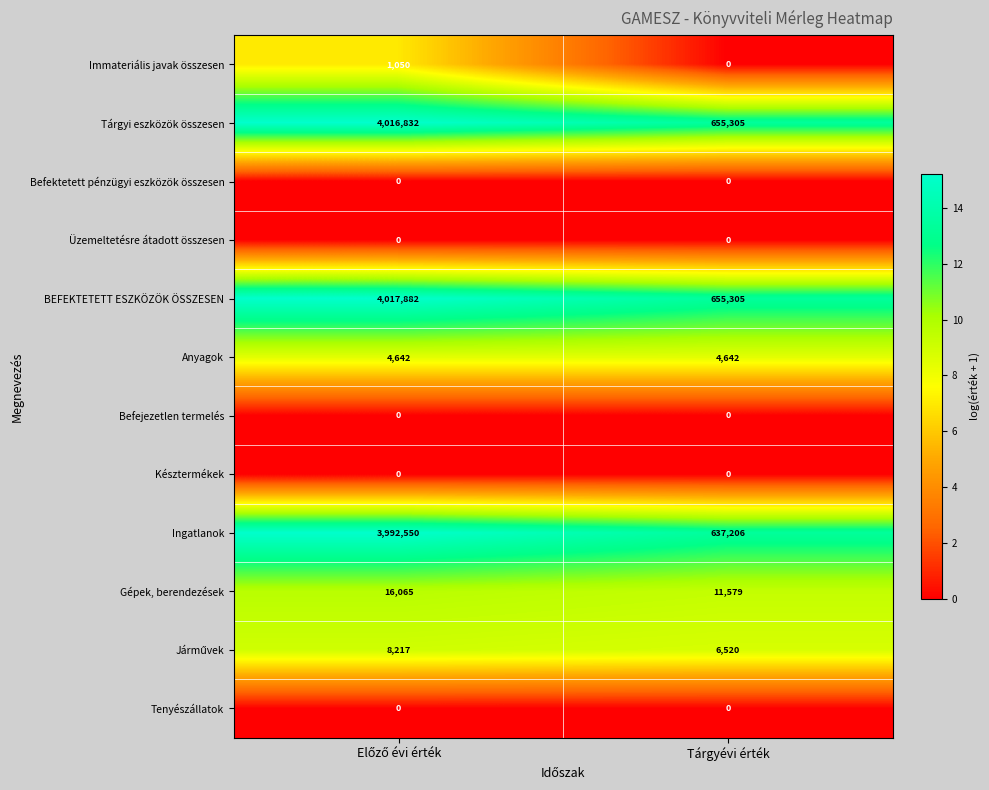

What is the difference between the maximum and minimum values in the Gépek, berendezések series?

4486